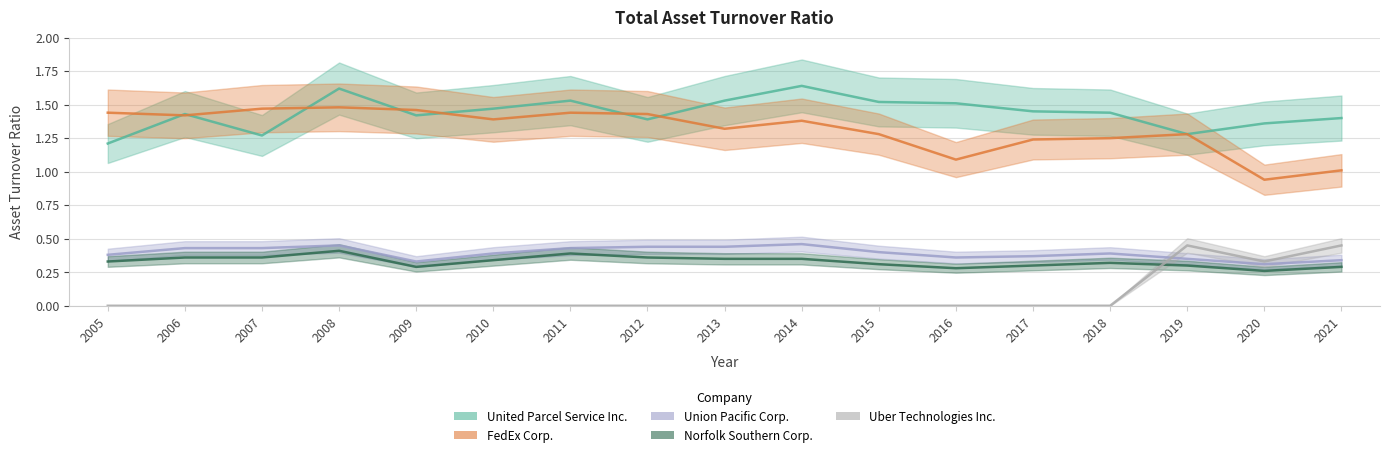

Which category has the lowest value across all series?

2005